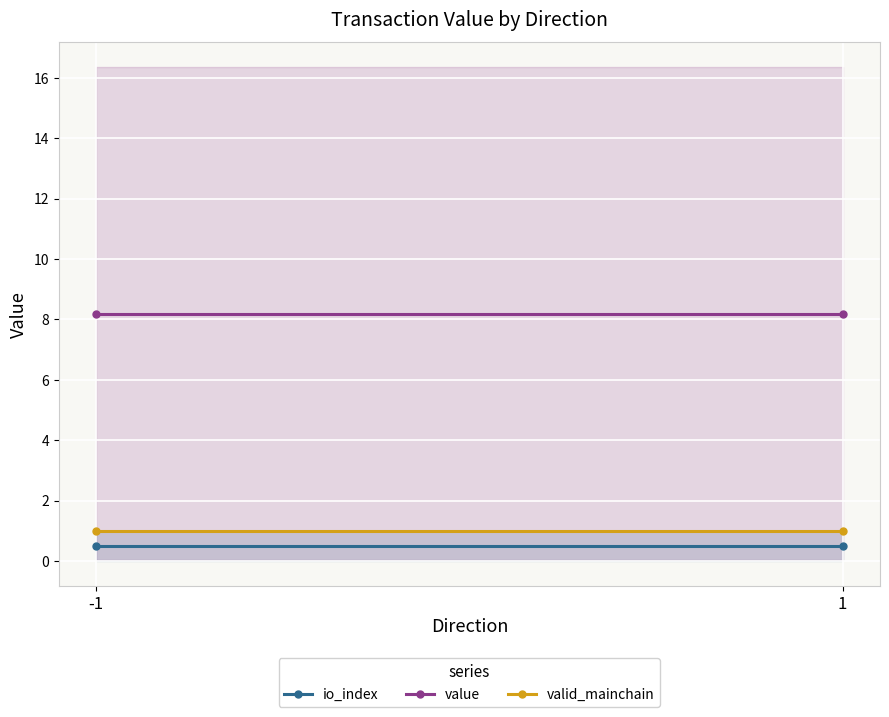

What is the sum of all io_index values?

1.0